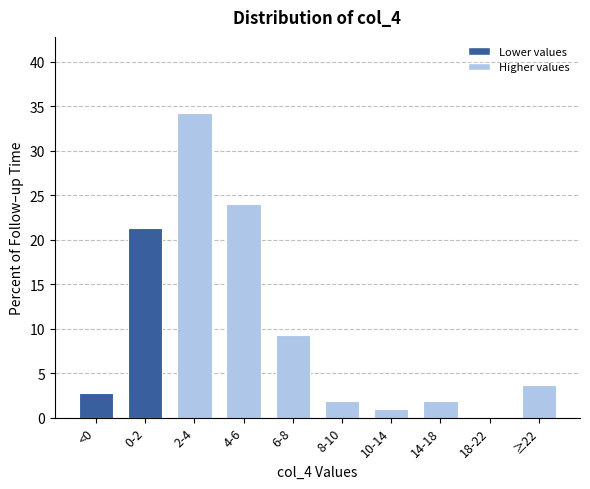

Reading right to left, list all the values displayed in this chart.

≥22=3.7	18-22=0.0	14-18=1.9	10-14=0.9	8-10=1.9	6-8=9.3	4-6=24.1	2-4=34.3	0-2=21.3	<0=2.8